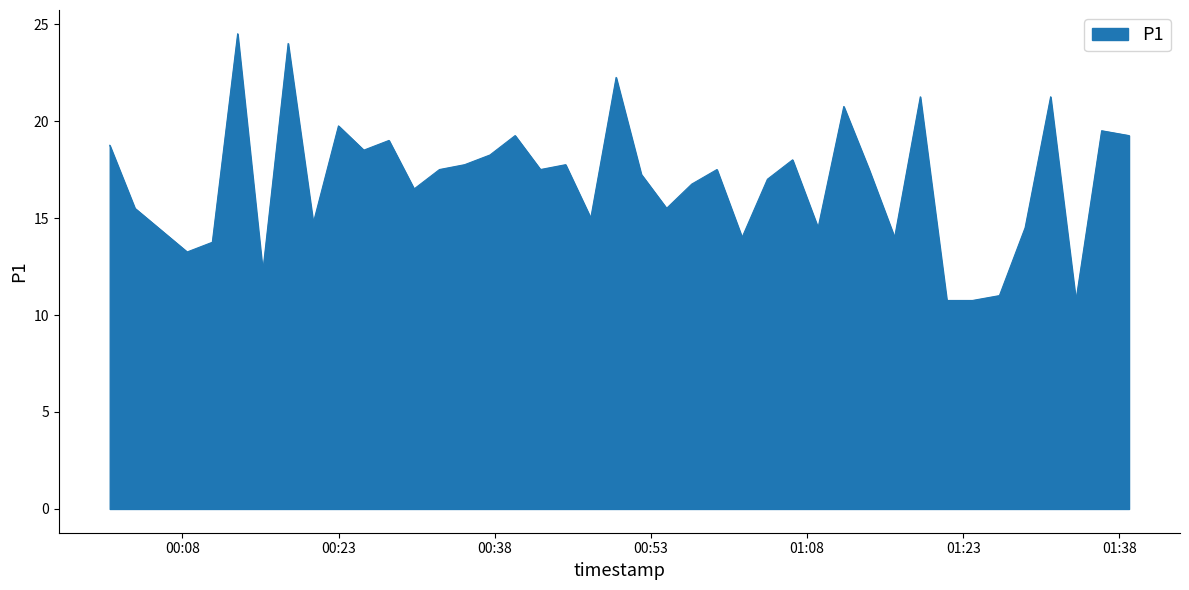

What is the greatest value displayed?

24.5